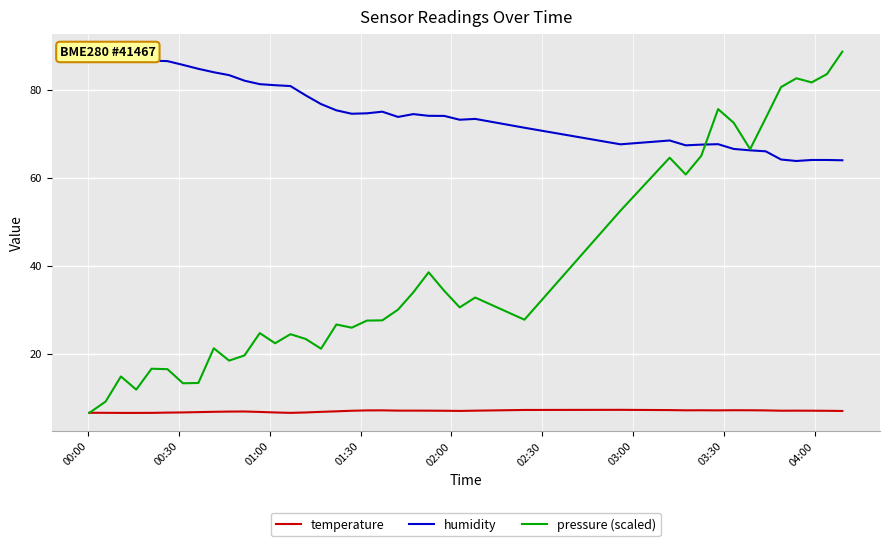

Rank the series by their average value, from lowest to highest.

temperature, pressure (scaled), humidity